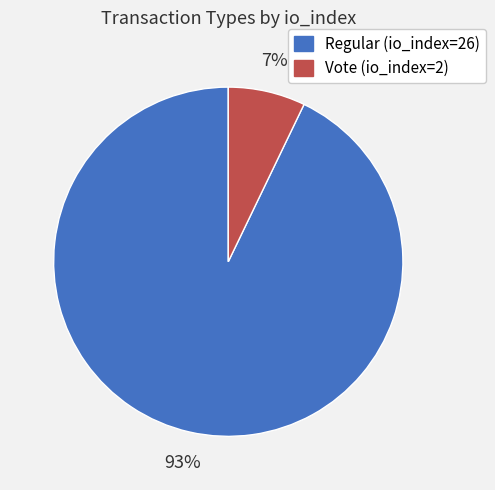

To the nearest percent, what is the difference between the Regular (io_index=26) and Vote (io_index=2) slice percentages?

86%